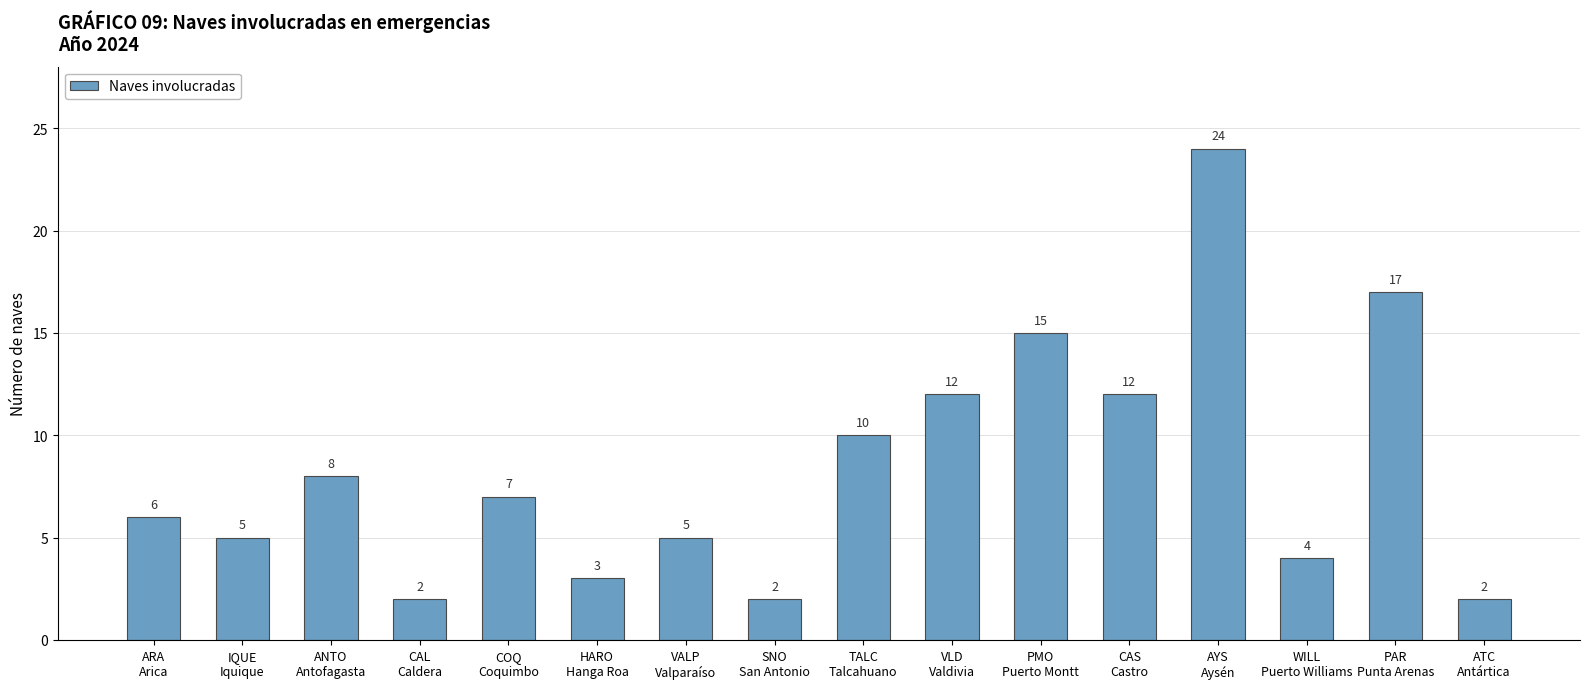

What is the maximum value shown in the chart?

24